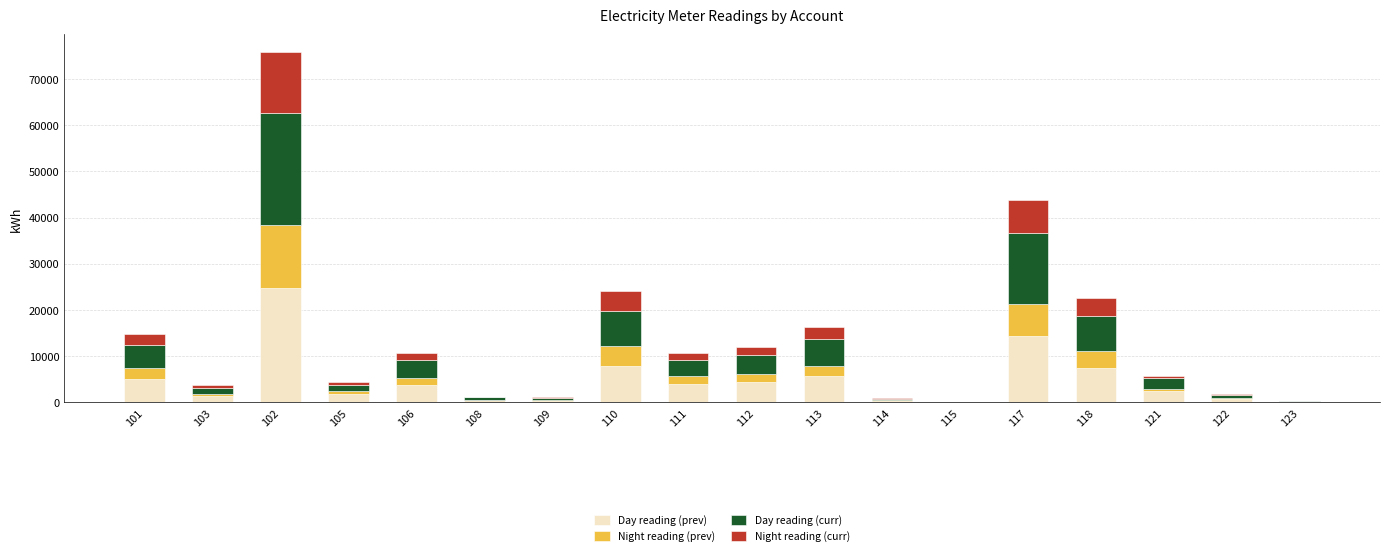

At which category is the sum across all series the highest?

102